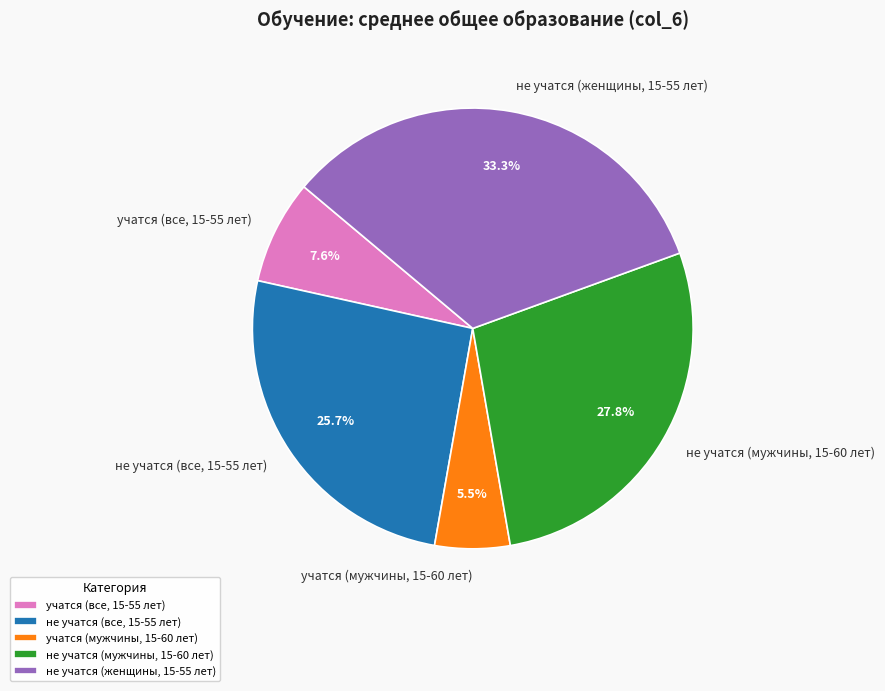

Which category has the biggest portion of the pie?

не учатся (женщины, 15-55 лет)